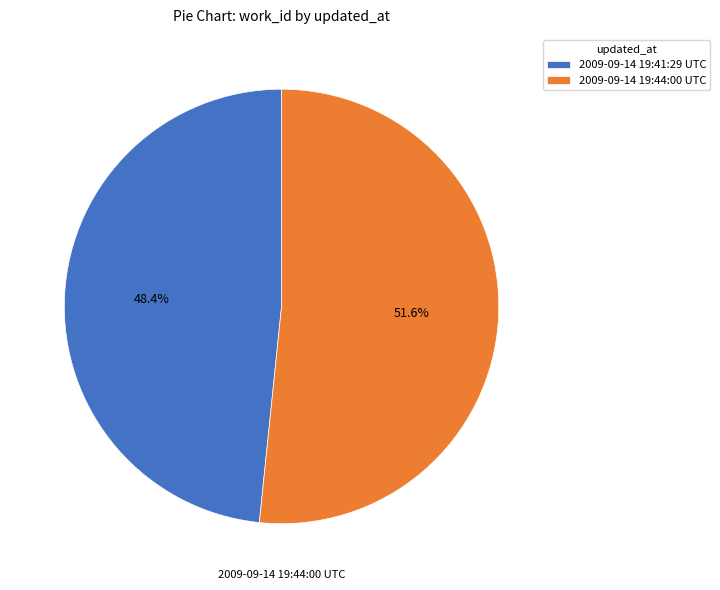

To the nearest percent, what percentage of the pie is 2009-09-14 19:44:00 UTC?

52%